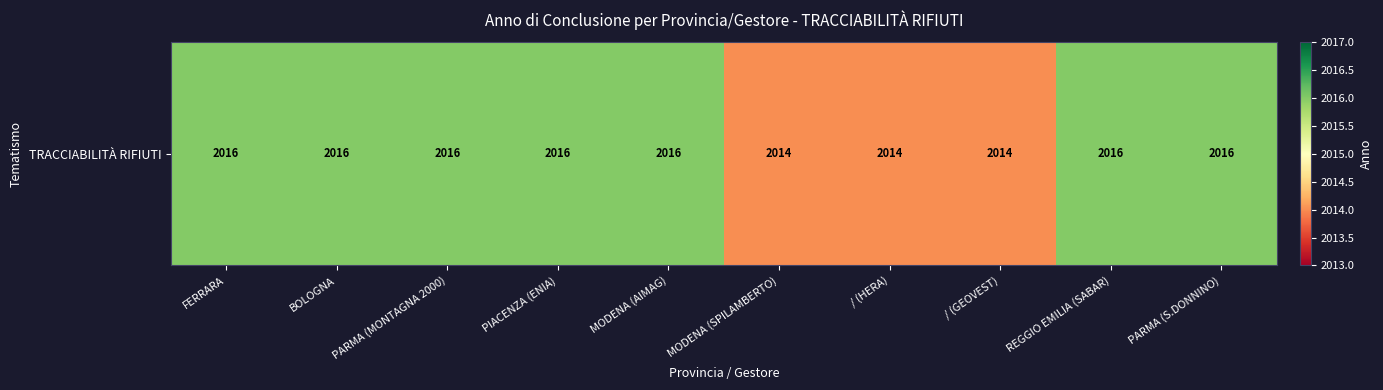

True or false: the data shows 425 at BOLOGNA.

False